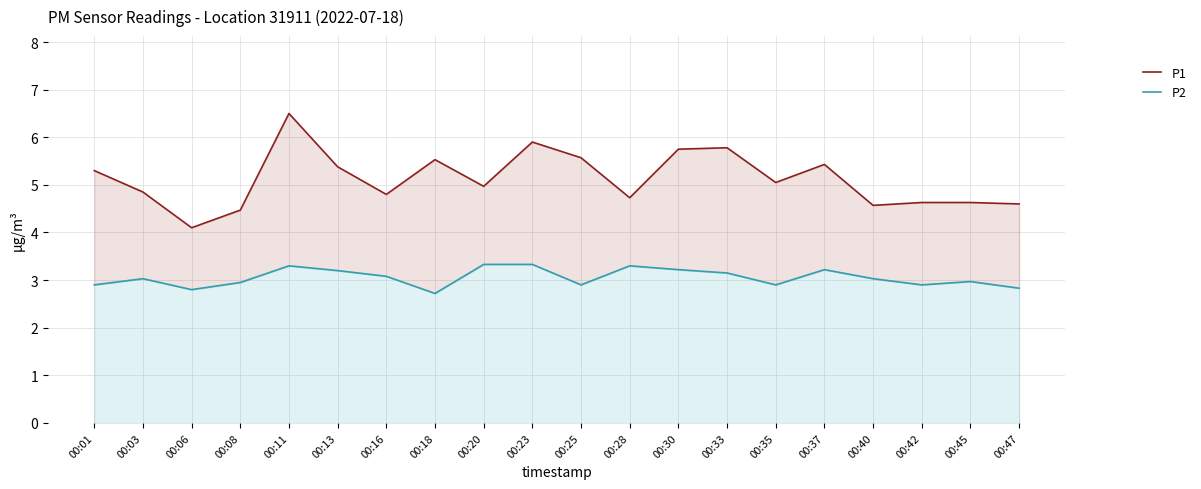

What is the sum of all P2 values?

61.1